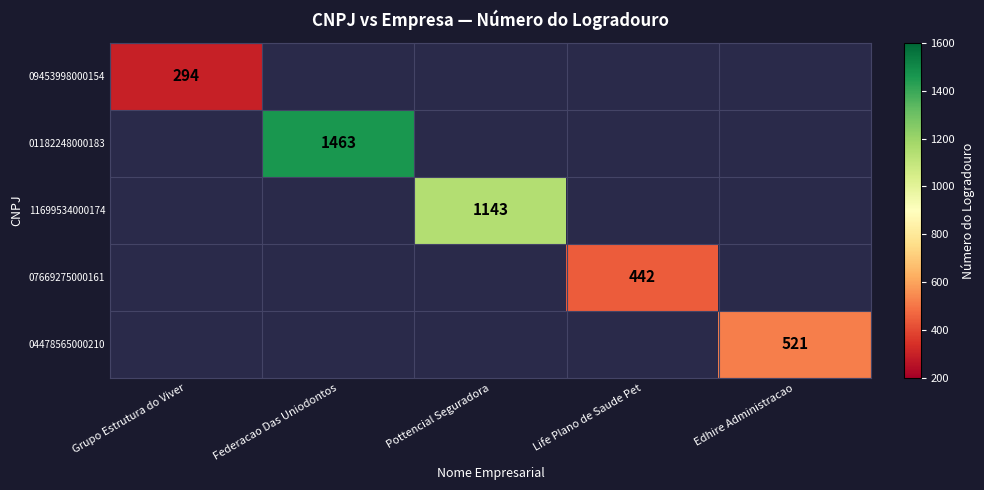

At how many categories does at least one series exceed 1198?

1